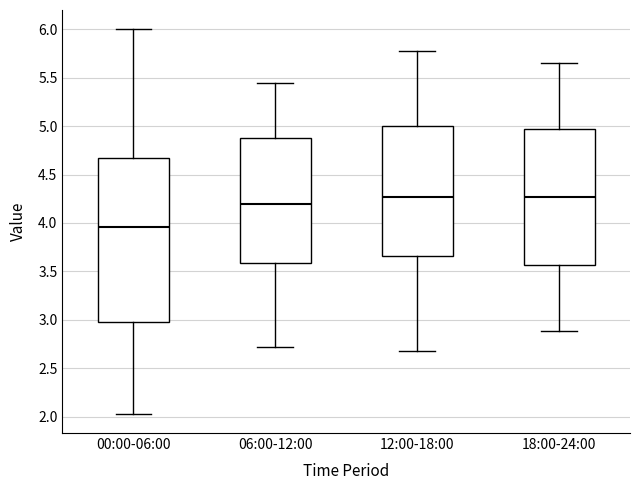

Comparing the boxes themselves (not the whiskers), which one is the tallest?

00:00-06:00